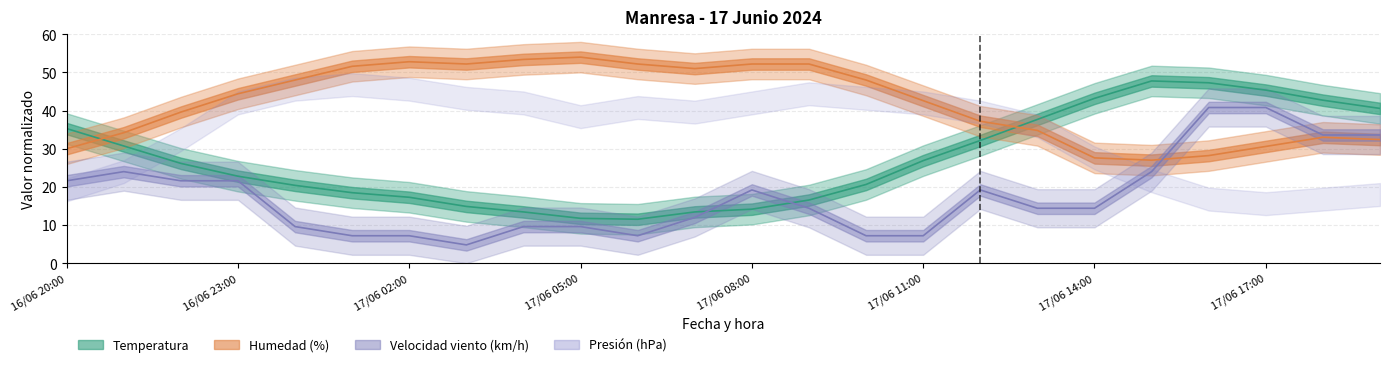

List the labels in order of Humedad value, smallest first.

17/06 15:00, 17/06 14:00, 17/06 16:00, 16/06 20:00, 17/06 17:00, 17/06 19:00, 17/06 18:00, 16/06 21:00, 17/06 13:00, 17/06 12:00, 16/06 22:00, 17/06 11:00, 16/06 23:00, 17/06 00:00, 17/06 10:00, 17/06 07:00, 17/06 01:00, 17/06 03:00, 17/06 06:00, 17/06 08:00, 17/06 09:00, 17/06 02:00, 17/06 04:00, 17/06 05:00